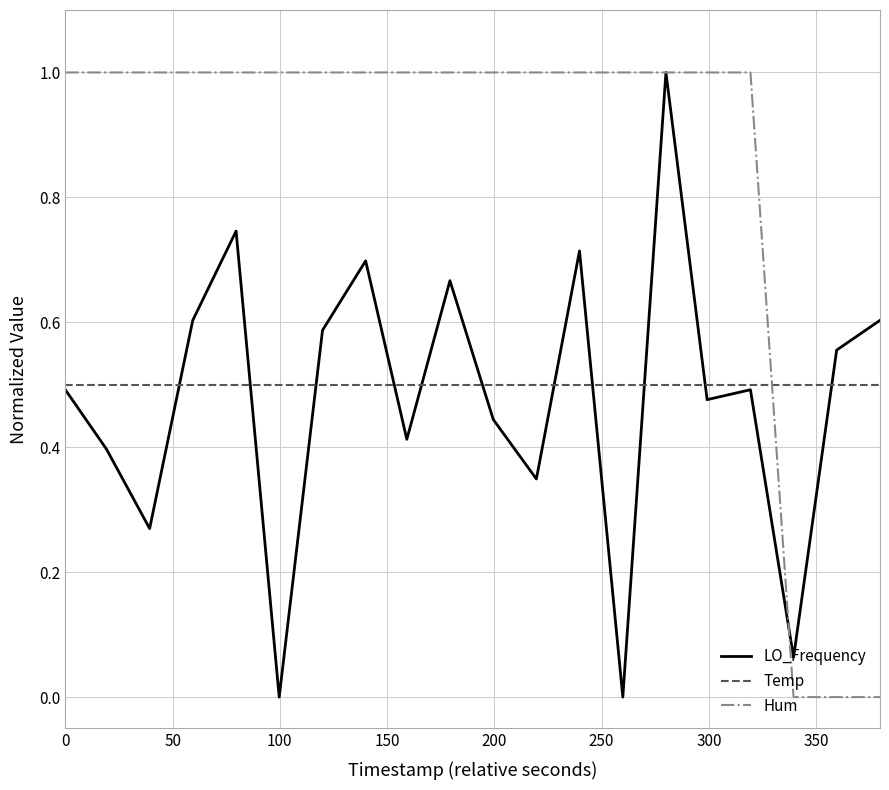

Which series has the largest total across all categories?

Hum